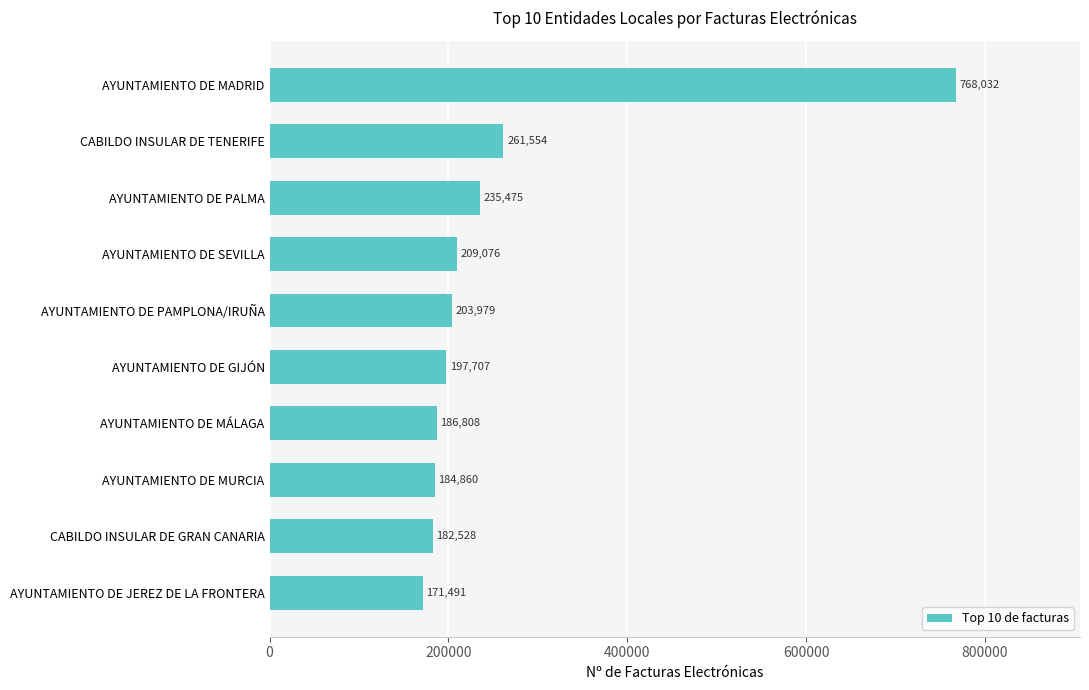

True or false: the data shows 54158 at AYUNTAMIENTO DE PALMA.

False